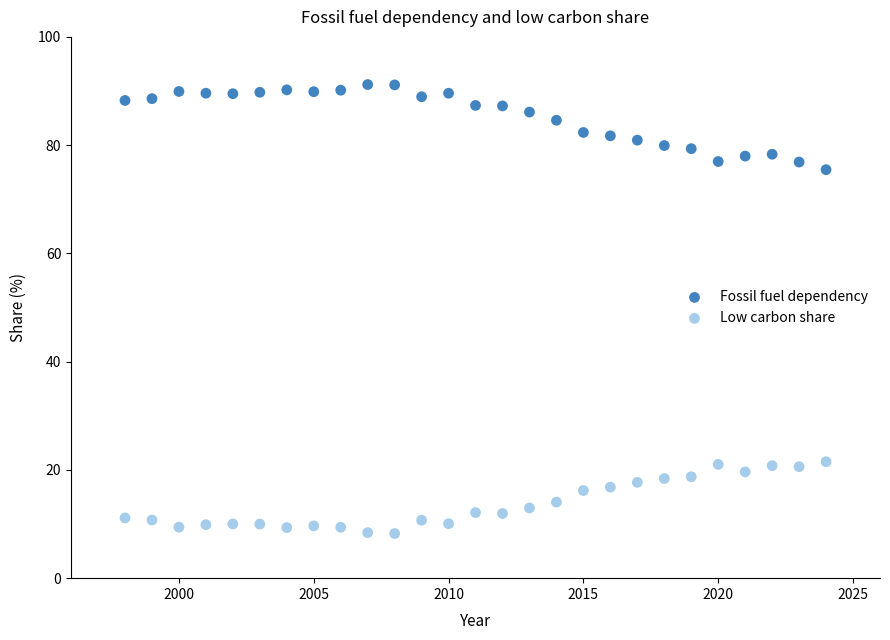

Across all data points, what is the range of Y values (max minus min)?

83.0